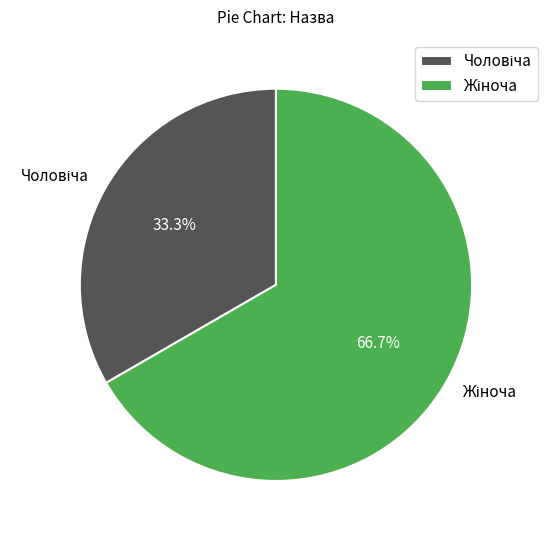

Is there a majority slice in this chart?

Yes